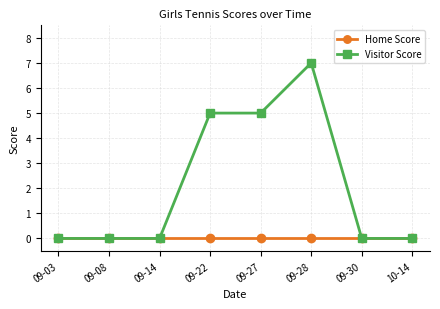

What position from the left is 09-08?

2